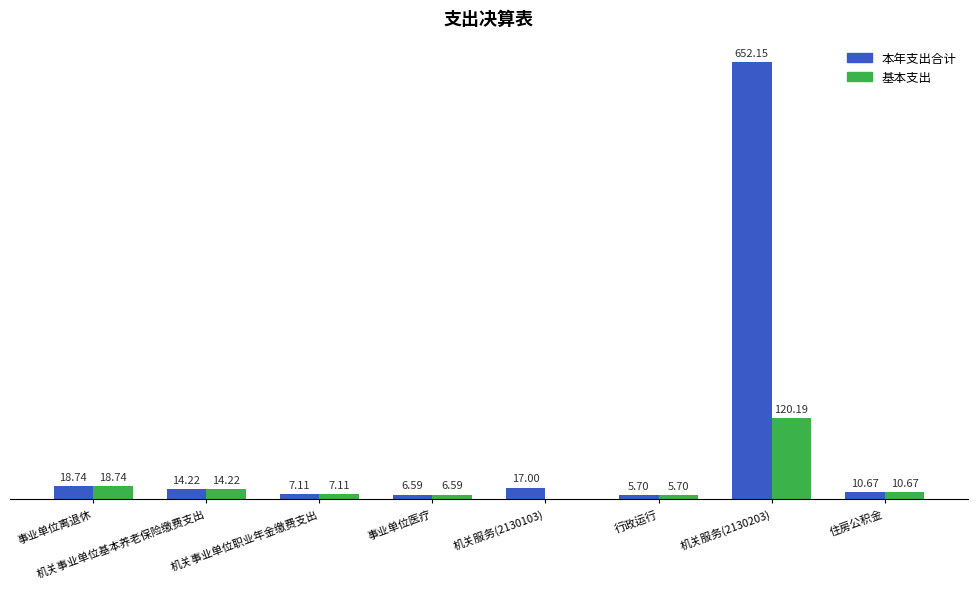

At which label is 本年支出合计 closest to 328?

事业单位离退休